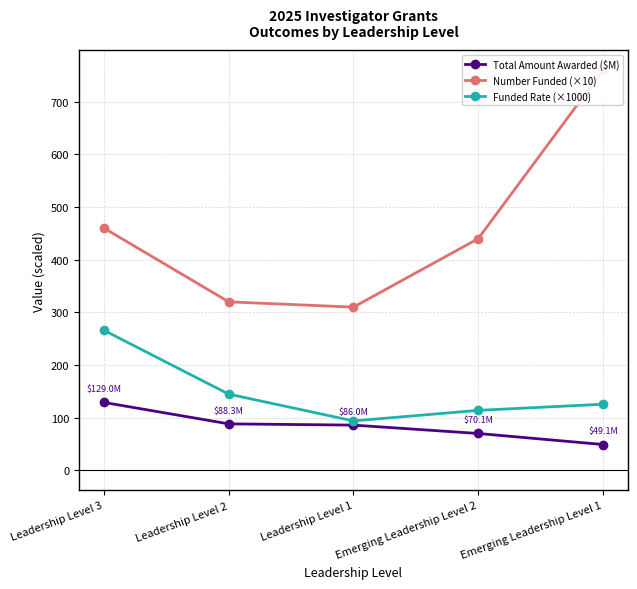

Is it true that Total Amount Awarded ($M) equals 147.0 at Leadership Level 1?

False